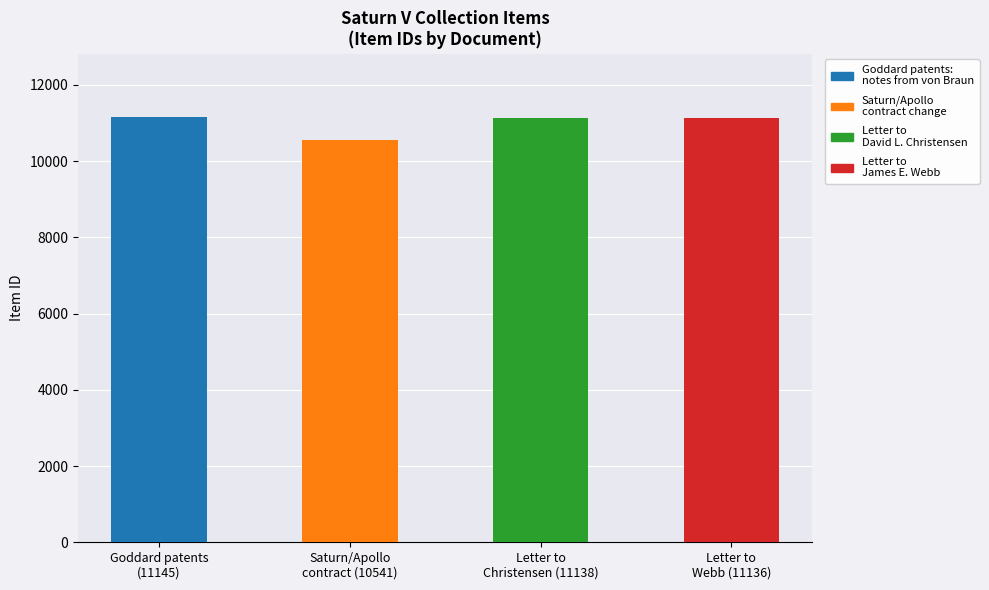

The value at Letter to Mr. David L. Christensen is 11138. True or false?

True